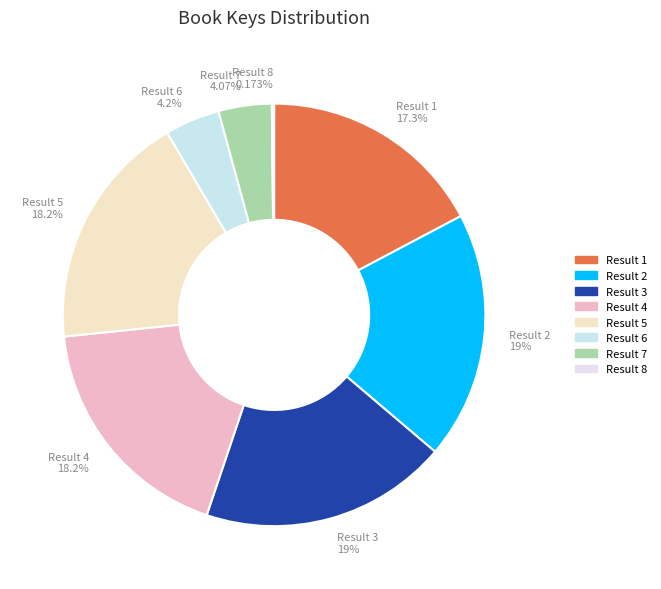

Does any single category account for the majority?

No